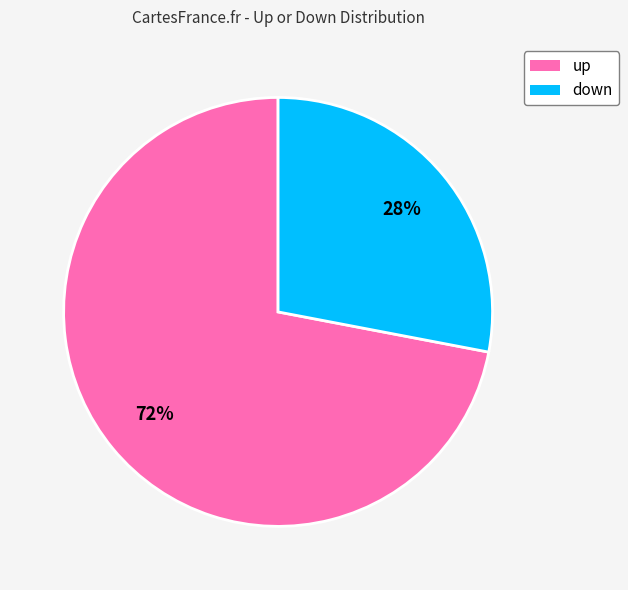

How many slices are in this pie chart?

2